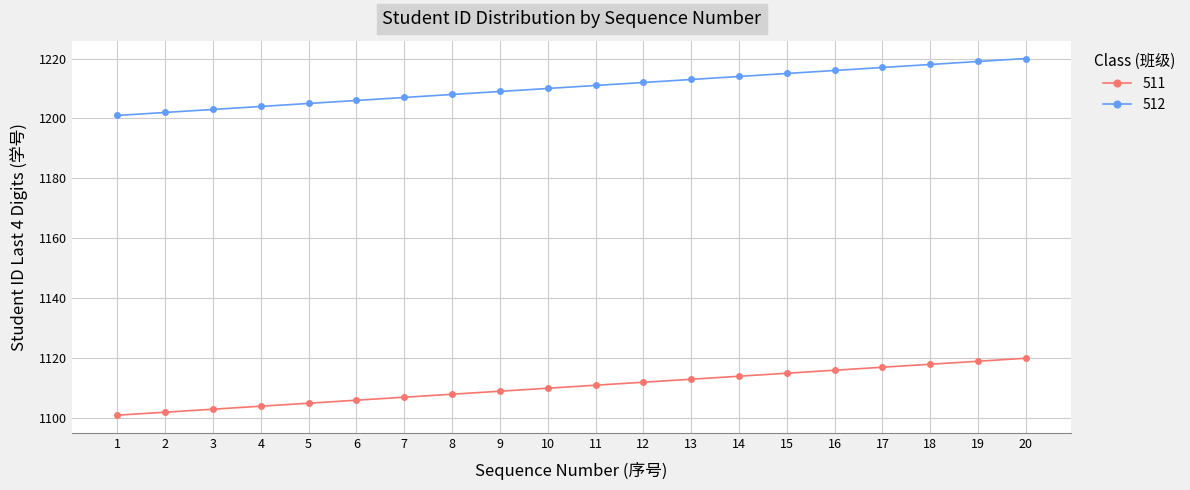

Reading right to left, list all the values displayed in this chart.

511: 20=1120	19=1119	18=1118	17=1117	16=1116	15=1115	14=1114	13=1113	12=1112	11=1111	10=1110	9=1109	8=1108	7=1107	6=1106	5=1105	4=1104	3=1103	2=1102	1=1101
512: 20=1220	19=1219	18=1218	17=1217	16=1216	15=1215	14=1214	13=1213	12=1212	11=1211	10=1210	9=1209	8=1208	7=1207	6=1206	5=1205	4=1204	3=1203	2=1202	1=1201